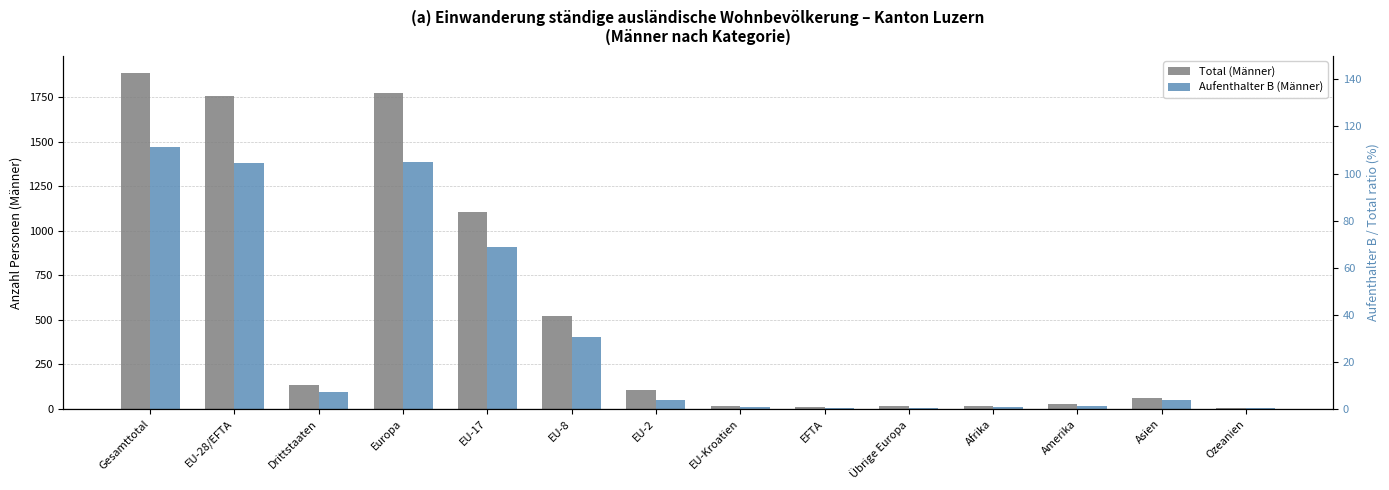

How many series are shown in this chart?

2